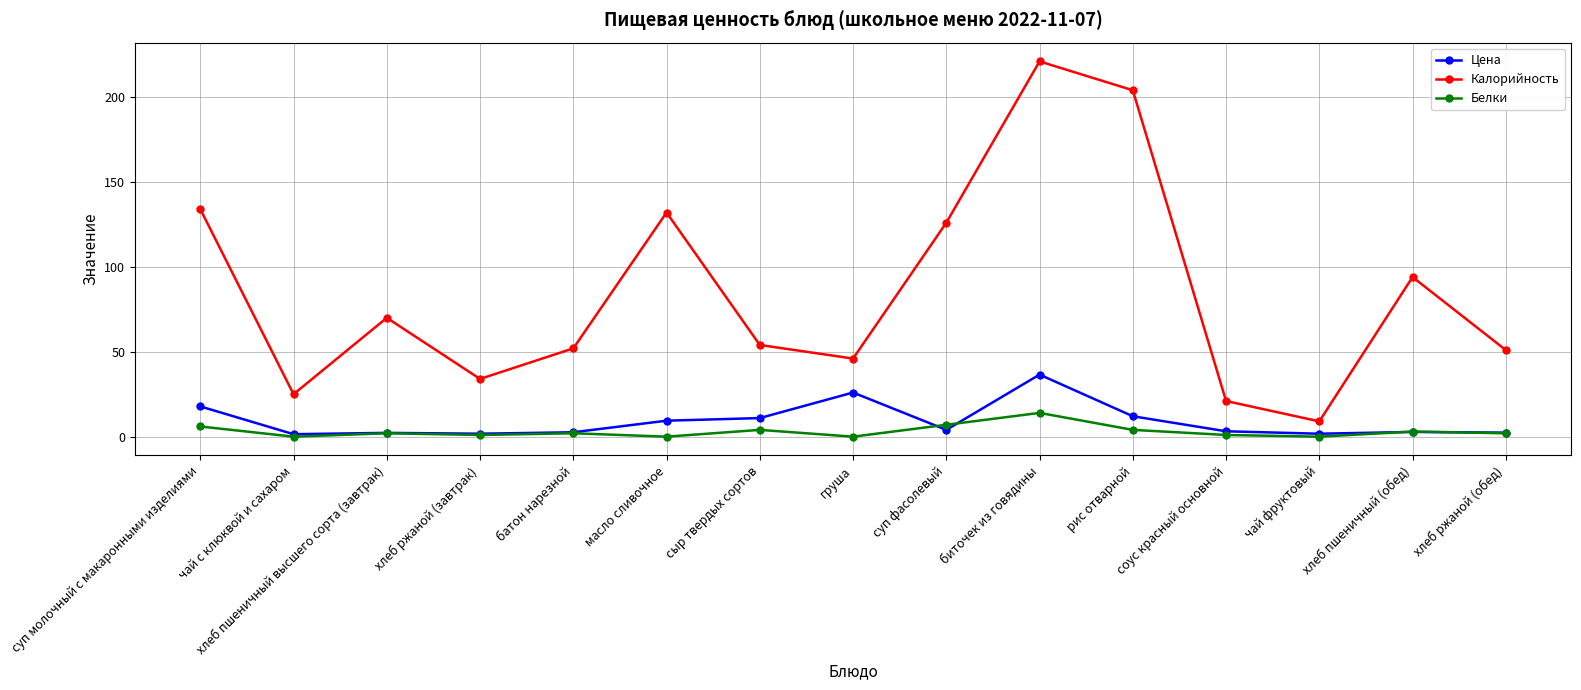

What is the spread (max minus min) of values at рис отварной?

200.0